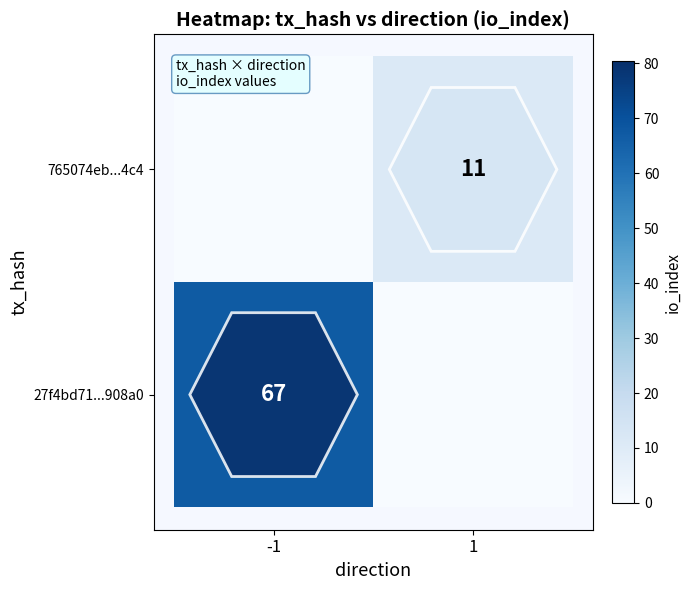

Is it true that 765074eb...4c4 equals 11 at 1?

True